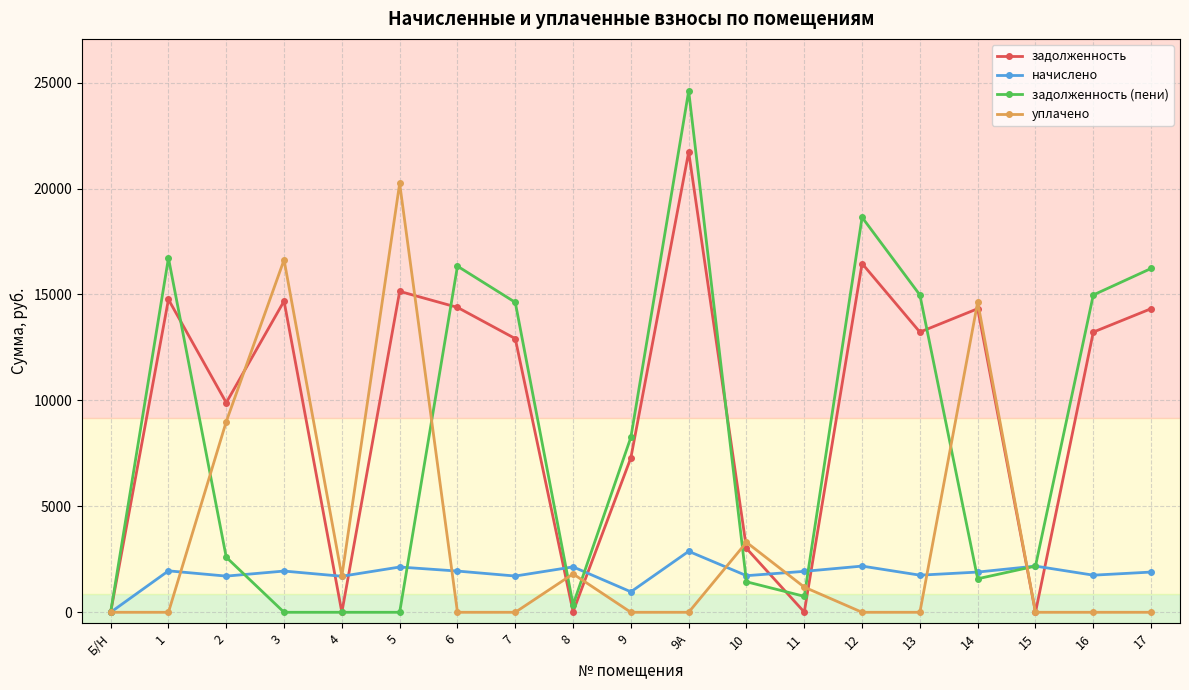

What is the spread (max minus min) of values at 6?

16336.9